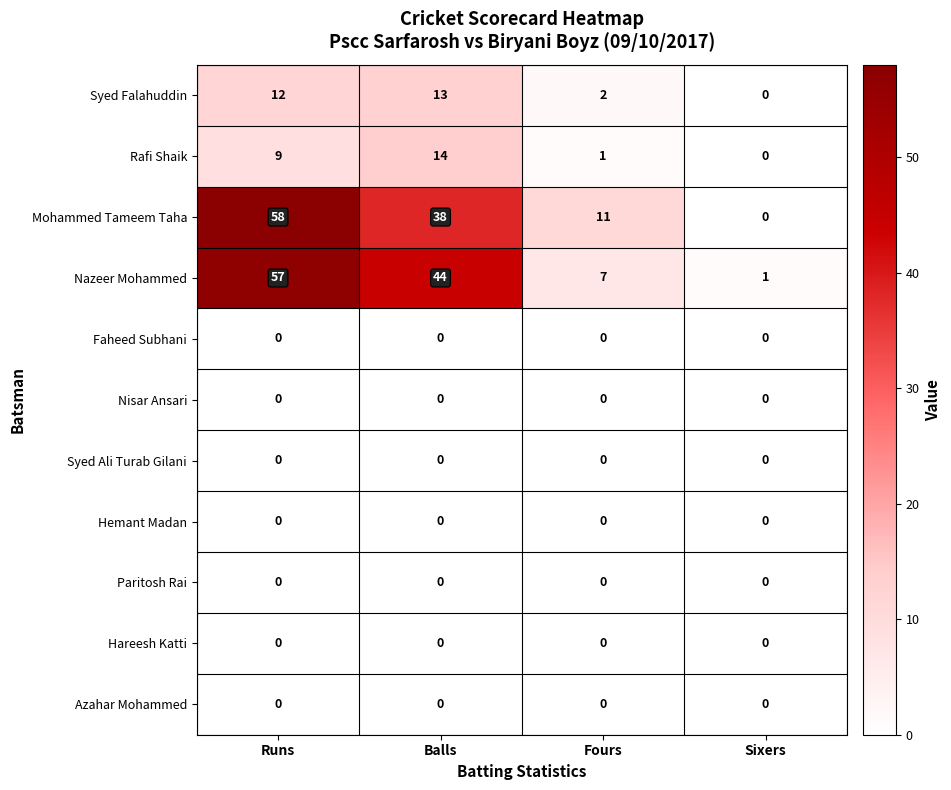

At which label does Syed Falahuddin reach its peak?

Balls